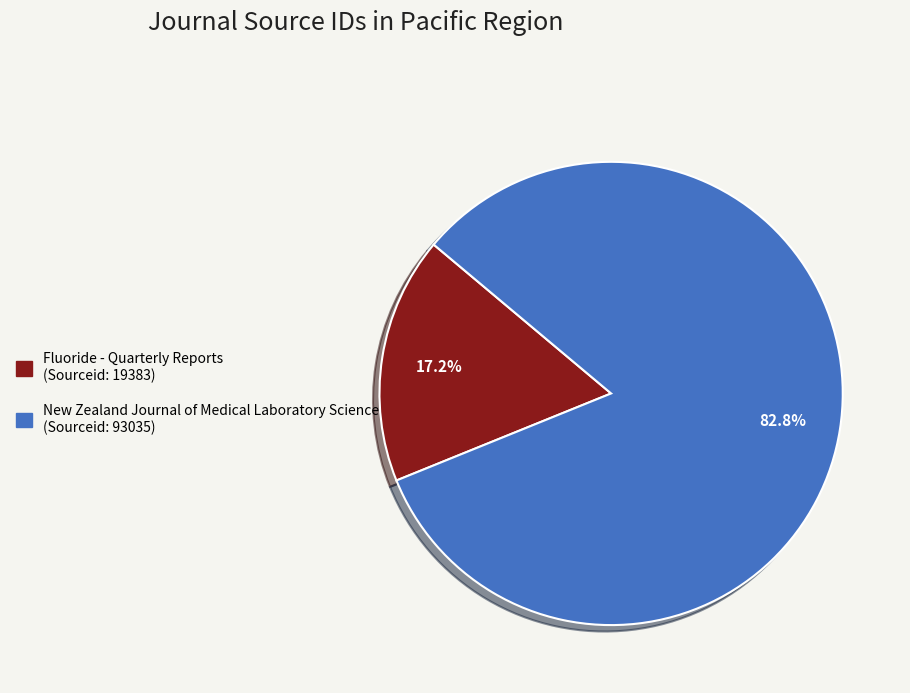

Which has a higher value, New Zealand Journal of Medical Laboratory Science or Fluoride - Quarterly Reports?

New Zealand Journal of Medical Laboratory Science